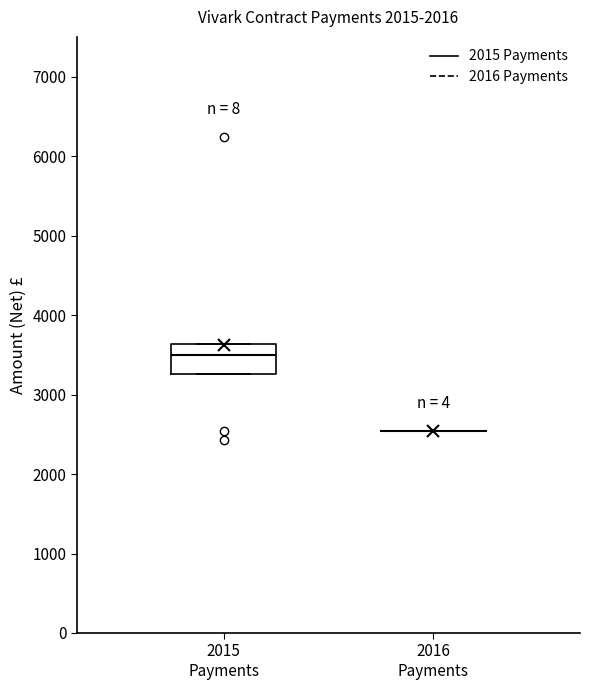

Reading left to right, transcribe this box plot: for each box, give where its median line is, the range the box spans, and where its two whiskers end, as read against the y-axis. The values are not printed on the chart, so give them approximately, as read against the axis.

2015 Payments: median 3500, box 3300 to 3600, whiskers 3300 to 3600
2016 Payments: box collapsed to a line at 2500, whiskers 2500 to 2500